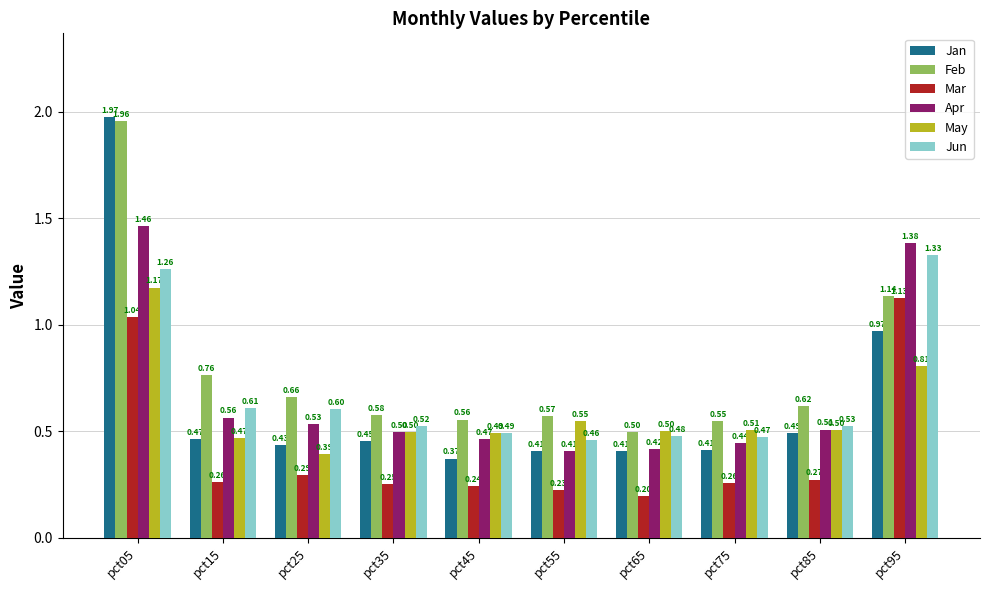

What is the spread (max minus min) of values at pct95?

0.6